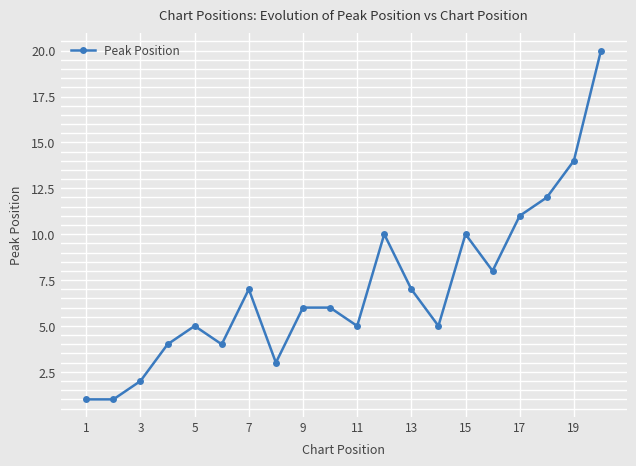

What is the average value?

7